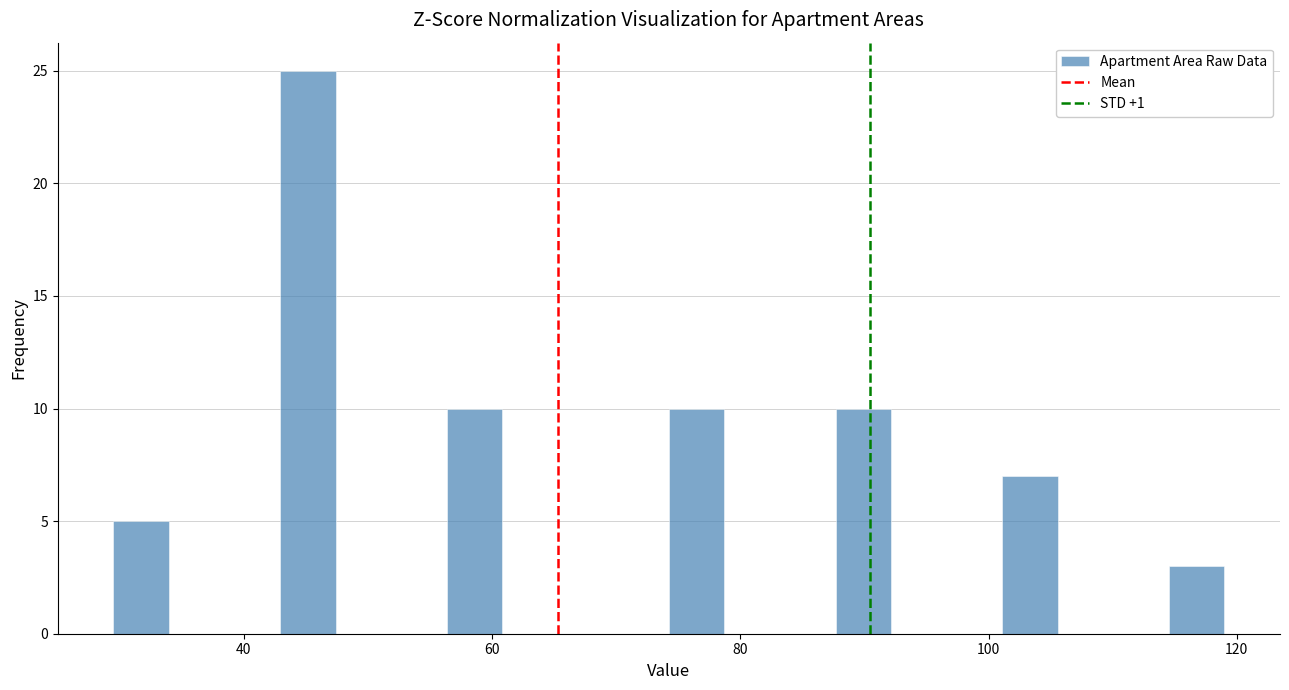

Around what value on the x-axis is the tallest bar? Give the approximate position of its centre, as read against the axis.

46